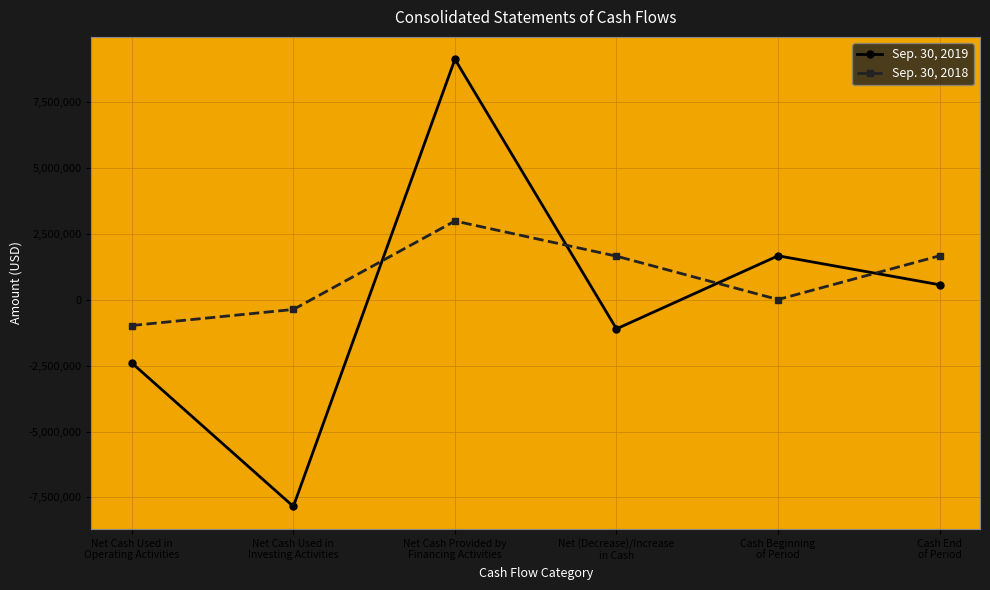

What are all the series names shown in the legend?

Sep. 30, 2019, Sep. 30, 2018